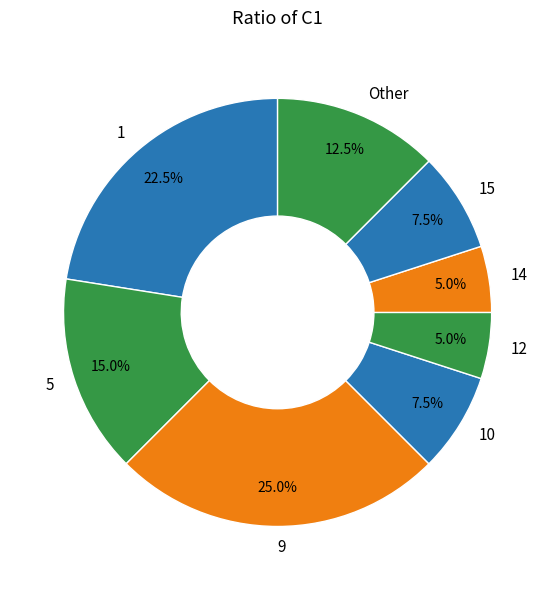

Which category has the biggest portion of the pie?

9